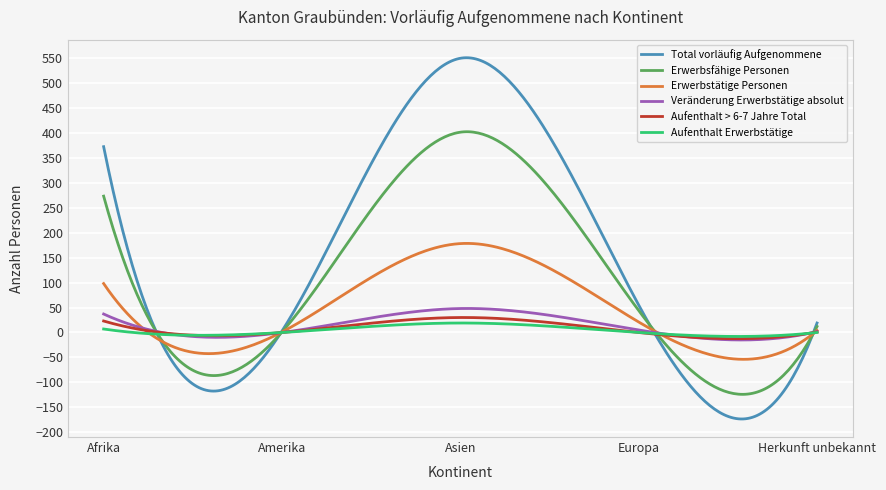

How many lines are shown in the chart?

6